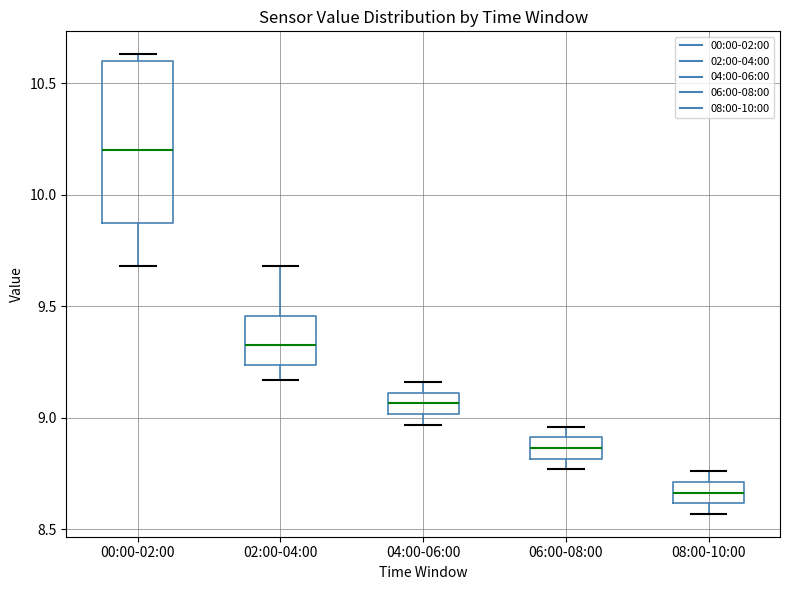

Reading left to right, read every box against the y-axis: the position of its median line, the range the box covers, and the ends of its whiskers. The values are not printed on the chart, so give them approximately, as read against the axis.

00:00-02:00: median 10.20, box 9.85 to 10.60, whiskers 9.70 to 10.65
02:00-04:00: median 9.35, box 9.25 to 9.45, whiskers 9.15 to 9.70
04:00-06:00: median 9.05, box 9.00 to 9.10, whiskers 8.95 to 9.15
06:00-08:00: median 8.85, box 8.80 to 8.90, whiskers 8.75 to 8.95
08:00-10:00: median 8.65, box 8.60 to 8.70, whiskers 8.55 to 8.75